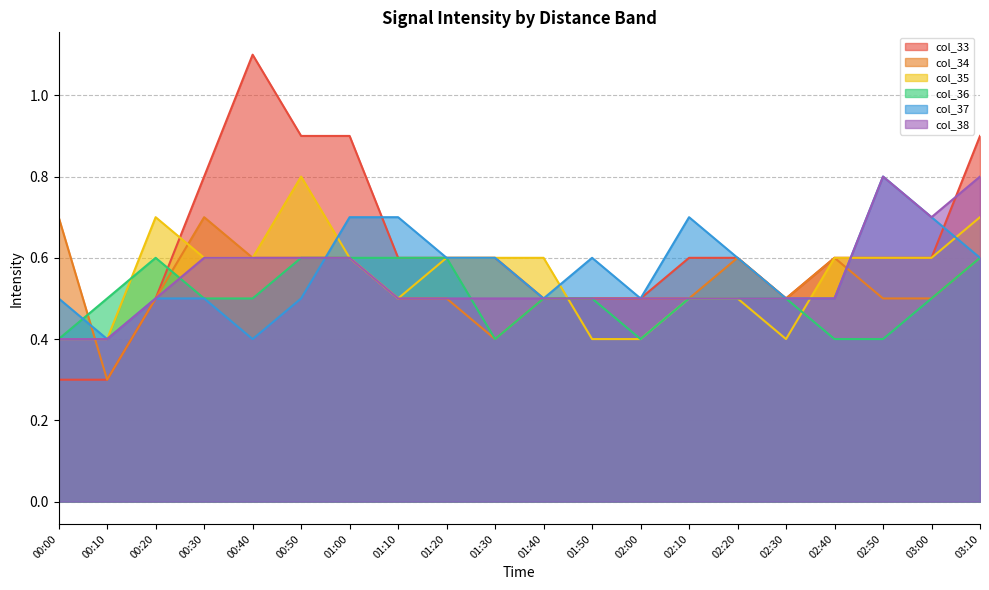

How many lines are shown in the chart?

6